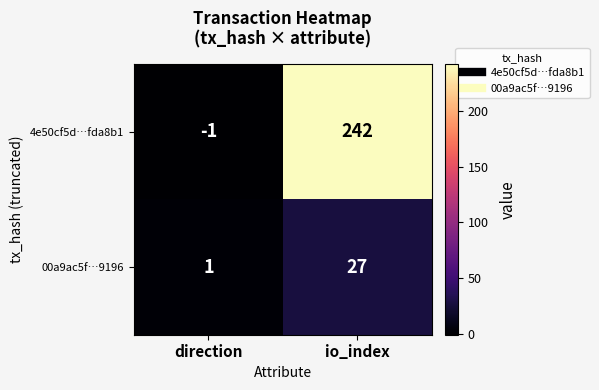

Reading left to right, transcribe all the data shown in this chart.

4e50cf5d…fda8b1: direction=-1	io_index=242
00a9ac5f…9196: direction=1	io_index=27